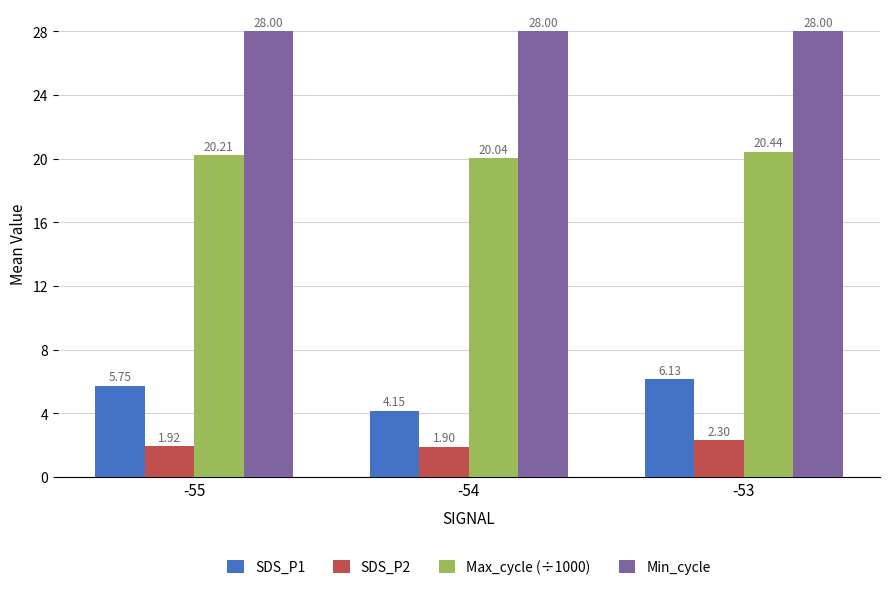

List the series in order of their peak value, lowest first.

SDS_P2, SDS_P1, Max_cycle (÷1000), Min_cycle